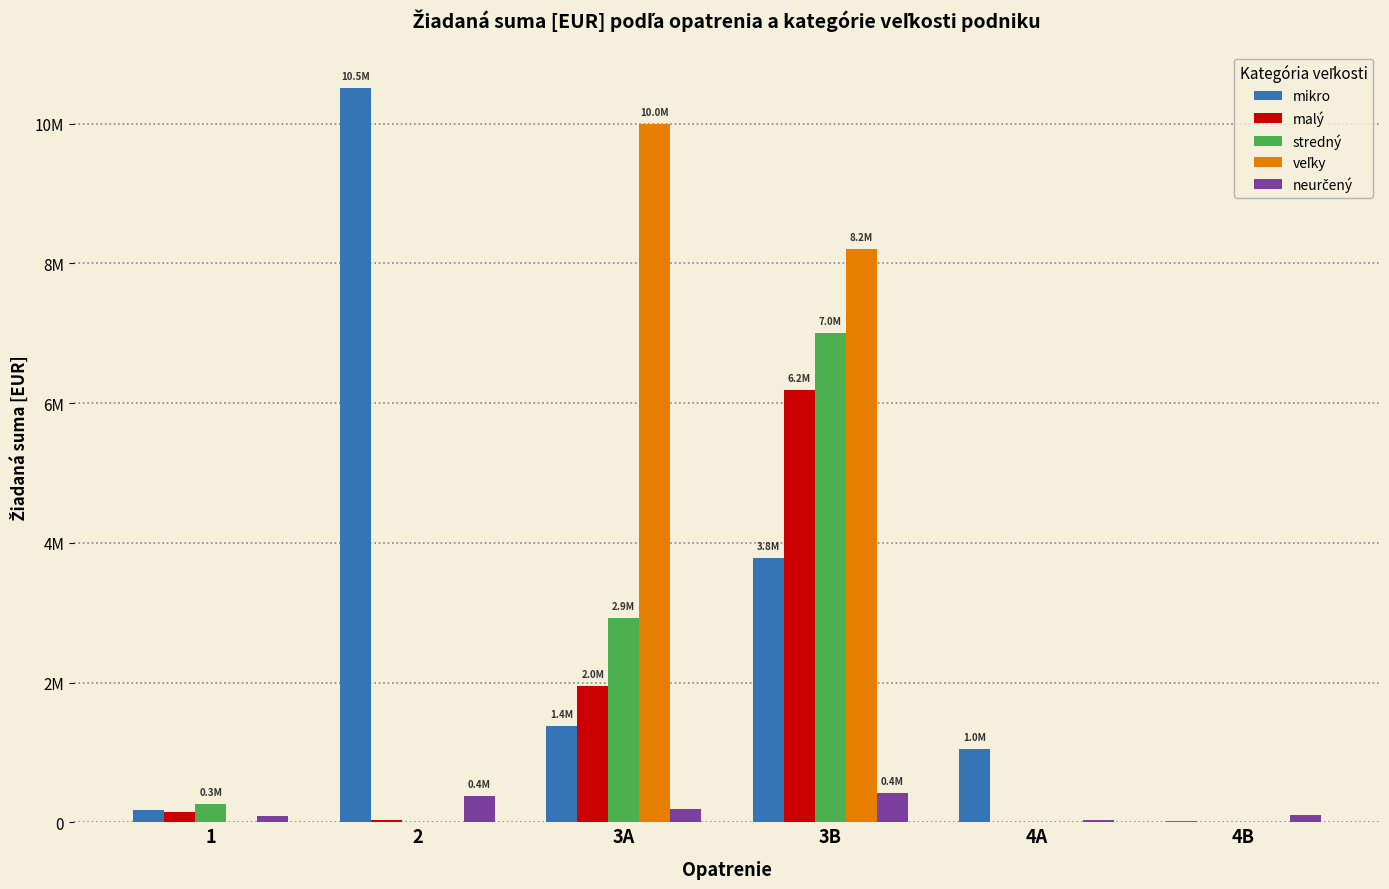

Reading right to left, extract all data points from this chart.

mikro: 12180.0	1047680.0	3783091.0	1380237.0	10506644.5	177218.3
malý: 210.0	2310.0	6183824.8	1954110.4	39300.0	144558.3
stredný: 0.0	0.0	7003800.2	2925885.4	1860.0	254611.8
veľky: 0.0	210.0	8210731.0	10001970.0	420.0	0.0
neurčený: 106890.0	29610.0	418823.0	185777.4	381960.0	95310.4